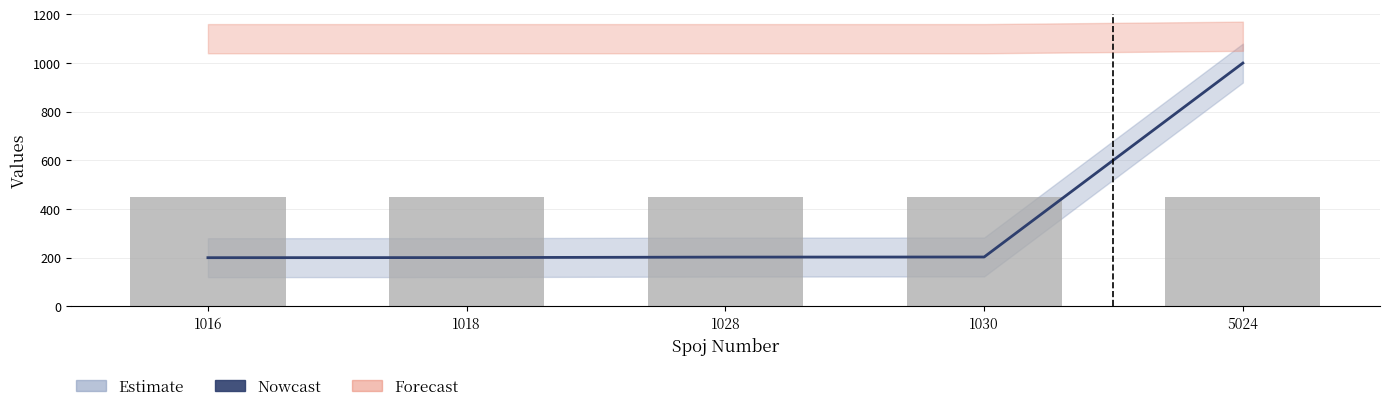

Is it true that the value at 1028 is 202.4?

True